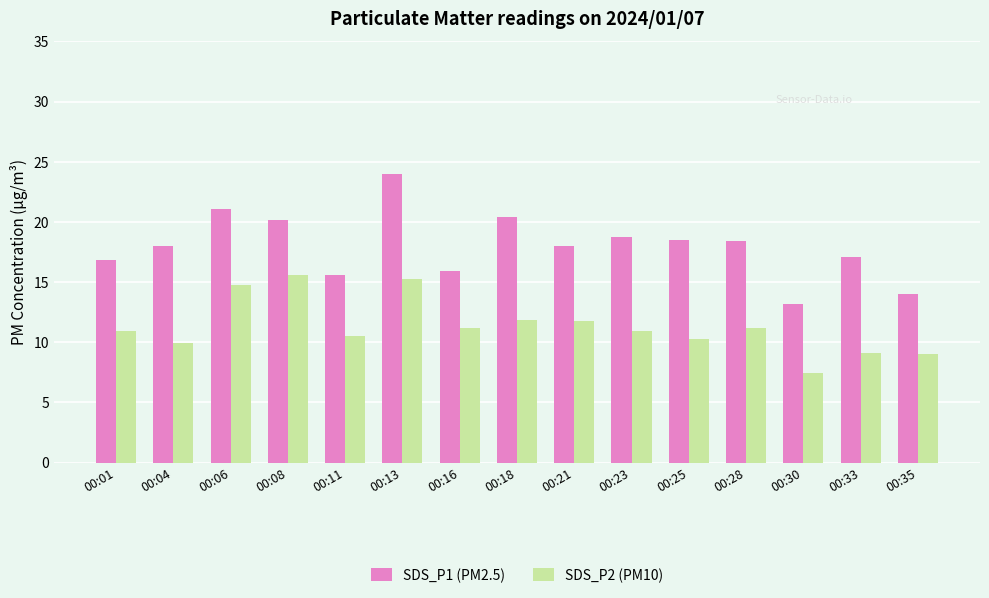

What is the lowest value of the SDS_P2 (PM10) series?

7.5